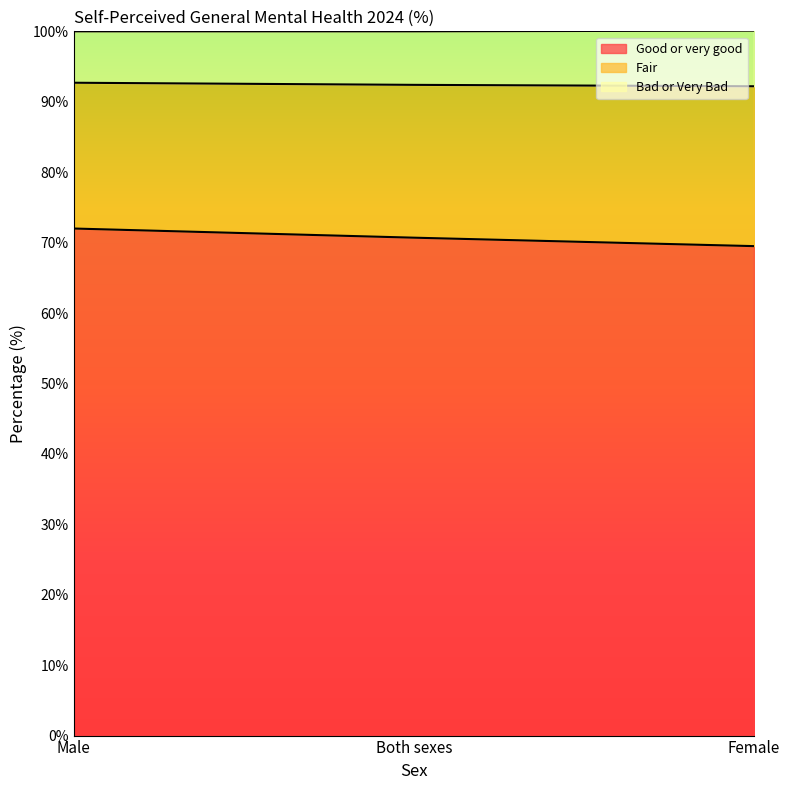

What is the value of the Fair point at the 3rd from the left?

92.2